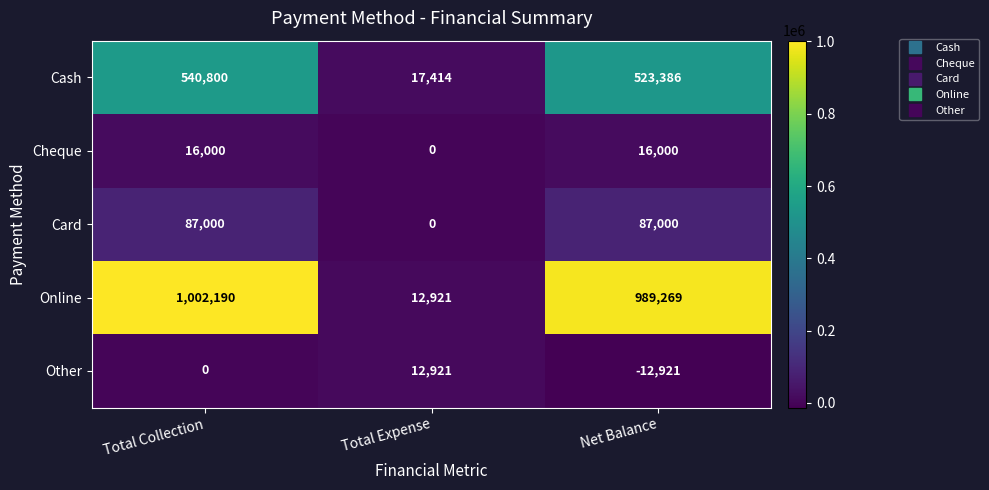

What is the sum of the Online values at Total Expense and Total Collection?

1015111